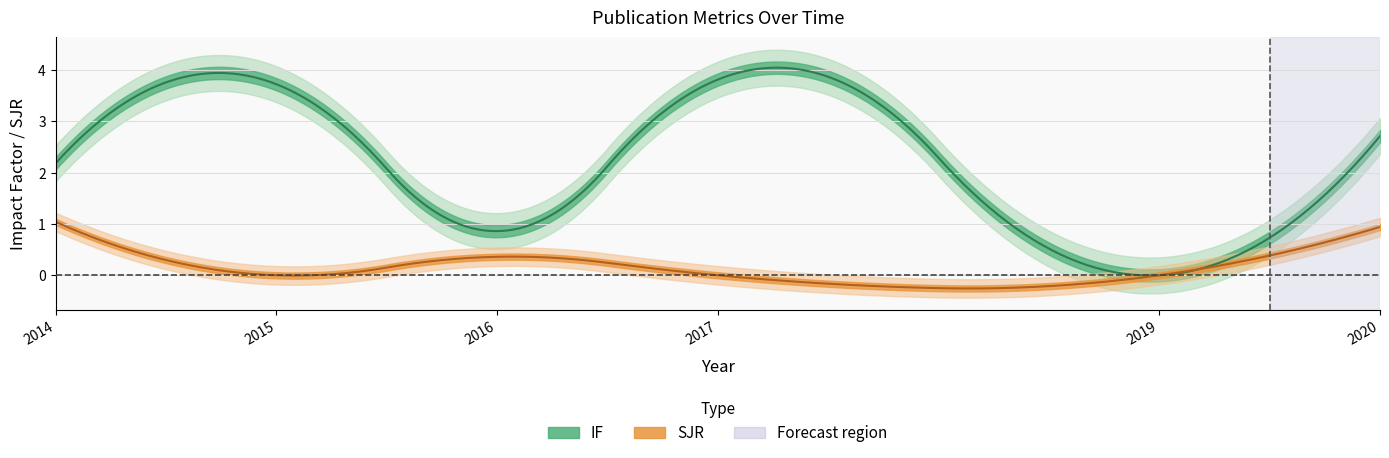

The SJR series shows 0.0 at 2017. True or false?

True